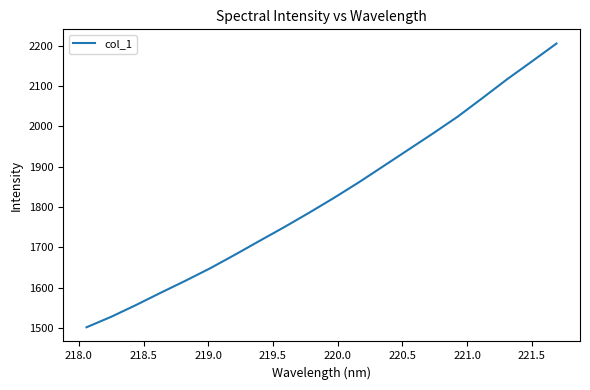

How many lines are shown in the chart?

1